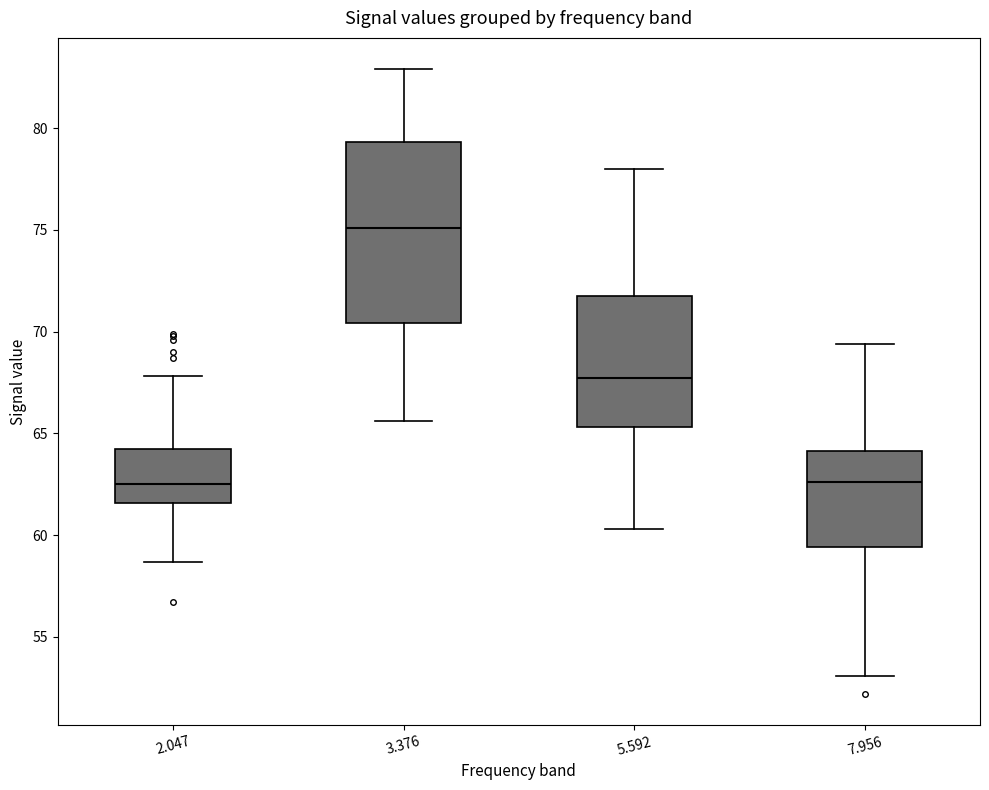

Which box has the highest median line?

3.376